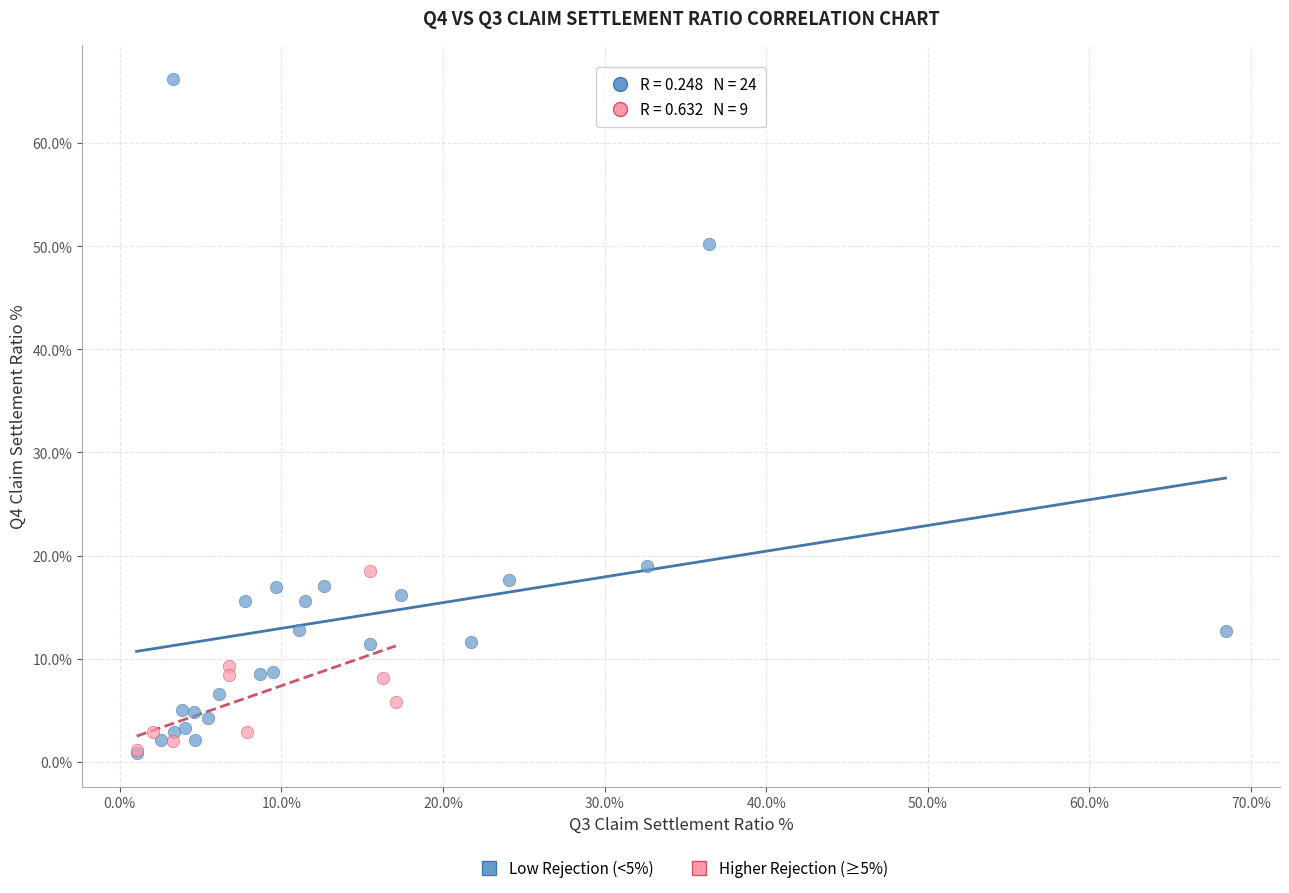

Which series contains the highest Y value?

Low Rejection (<5%)